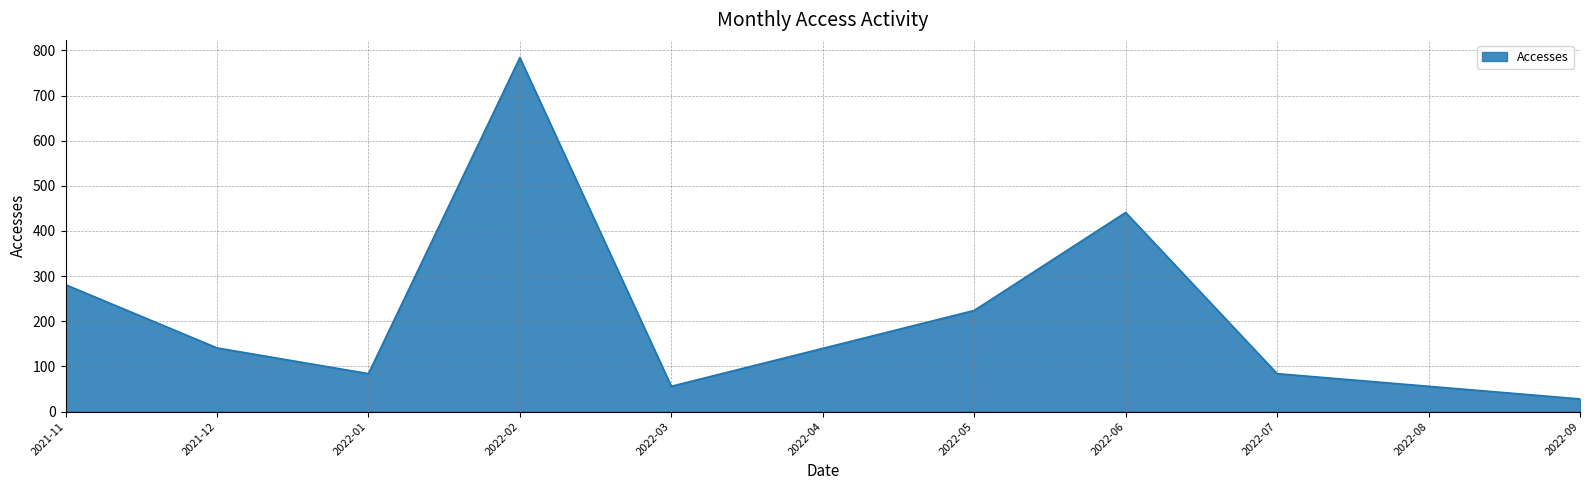

The value at 2021-12 is 141. True or false?

True